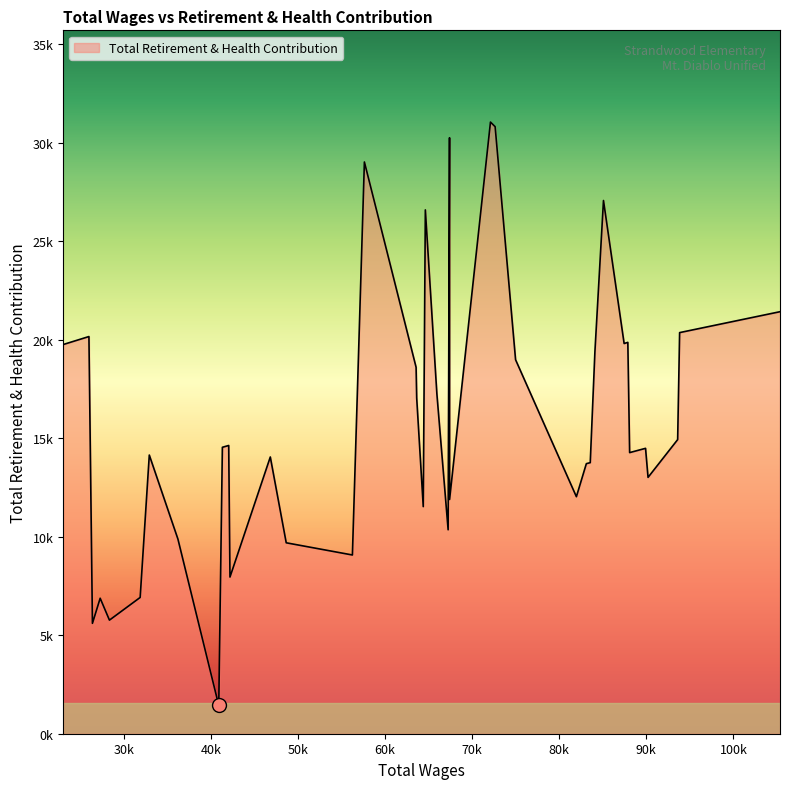

Does the chart have visible grid lines?

No